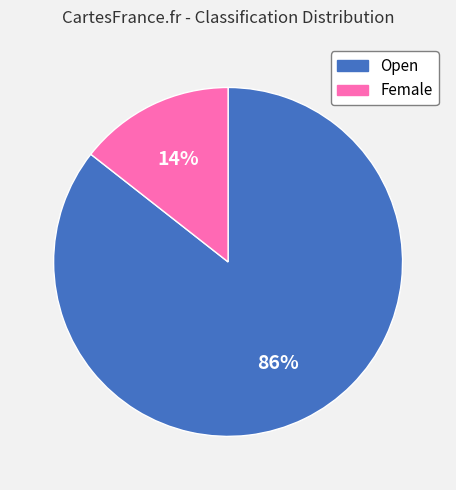

The Open slice represents 86% of the pie. True or false?

True